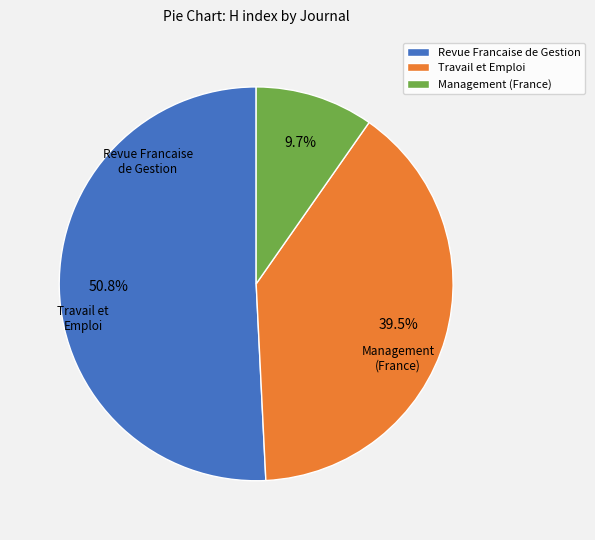

Which category accounts for the majority?

Revue Francaise de Gestion